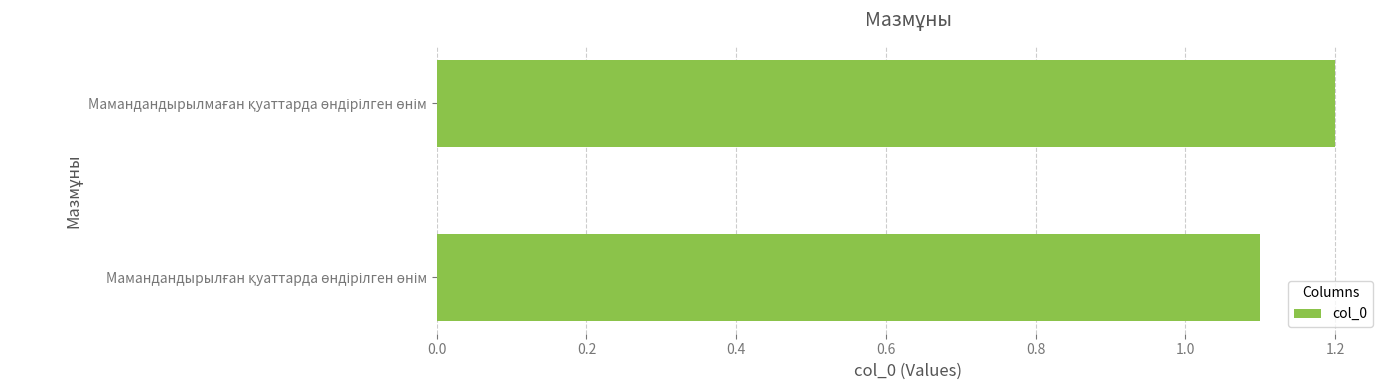

What is the smallest value displayed?

1.1